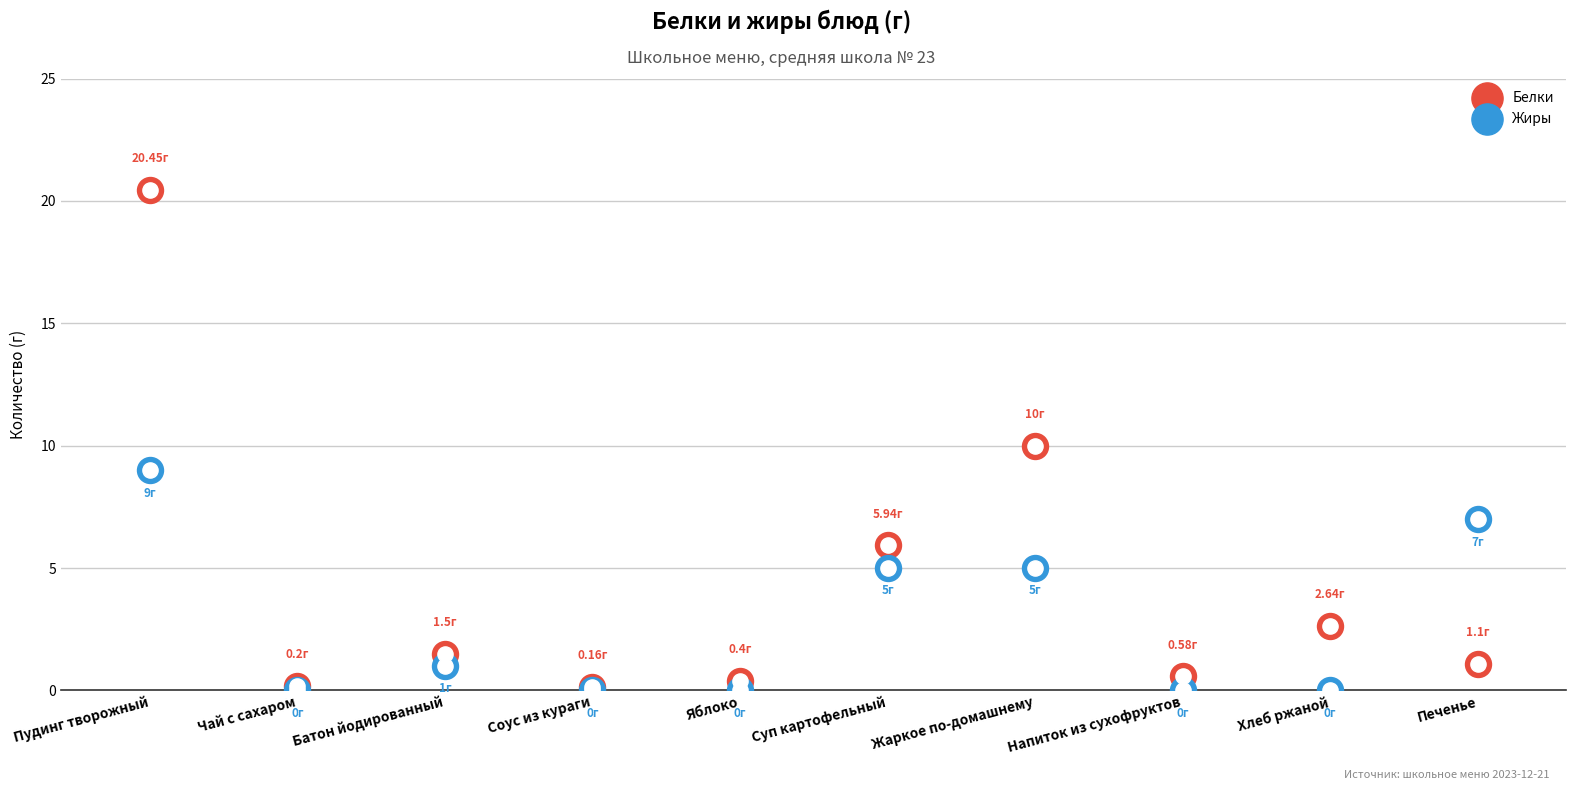

Which series has the widest spread of Y values?

Белки